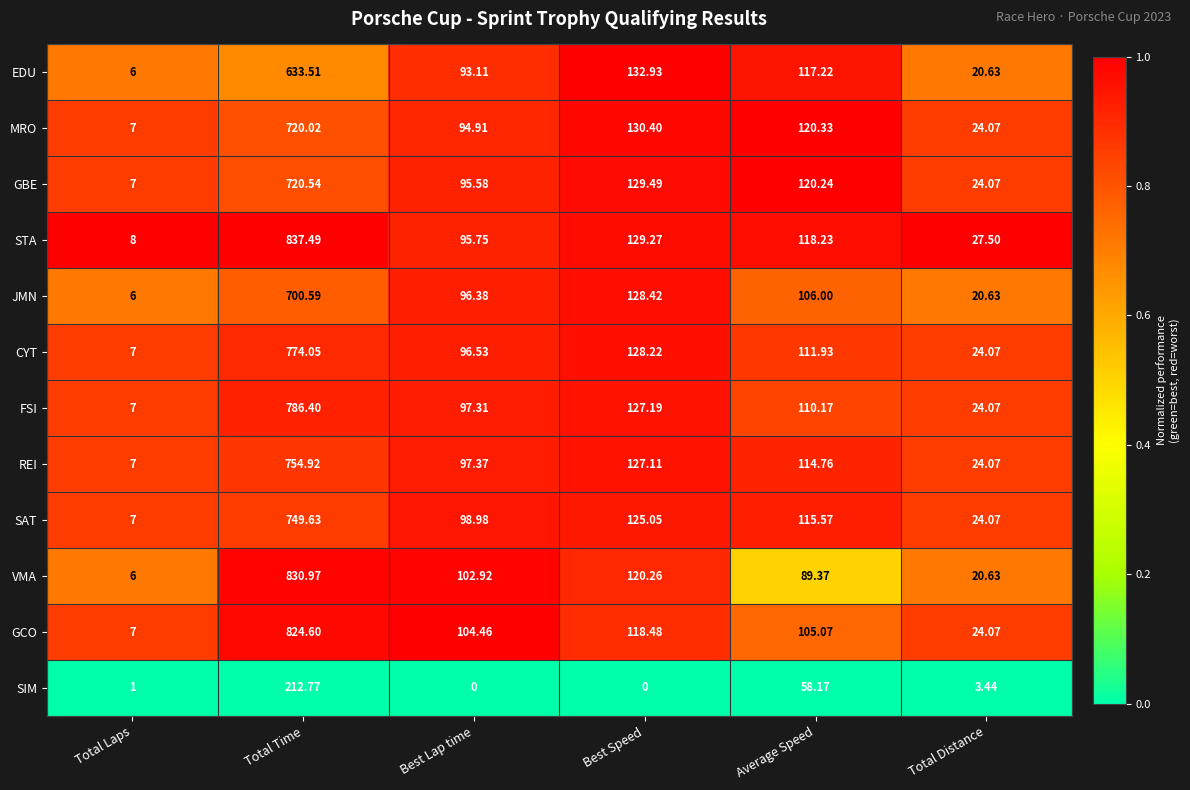

Rank the categories by GCO value from highest to lowest.

Total Time, Best Speed, Average Speed, Best Lap time, Total Distance, Total Laps